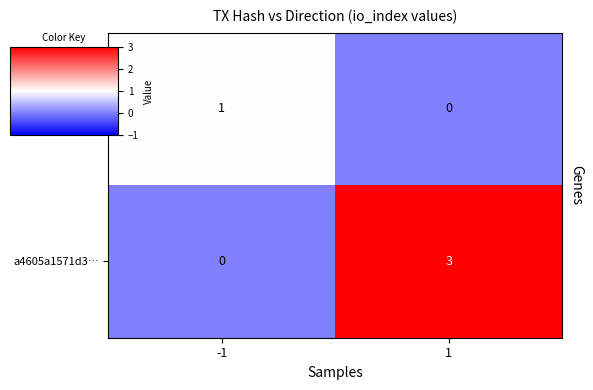

The a4605a1571d3… series shows 3 at 1. True or false?

True